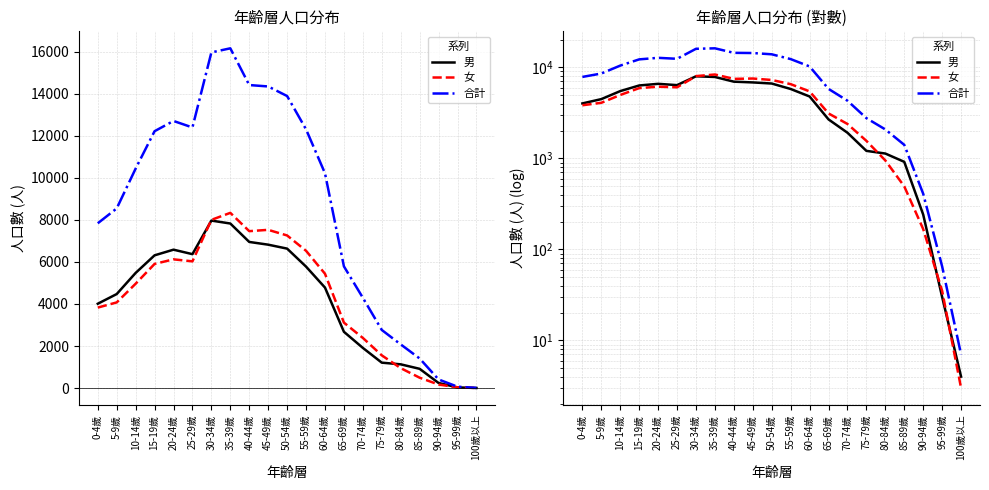

Rank the series by their maximum value, from lowest to highest.

男, 女, 合計